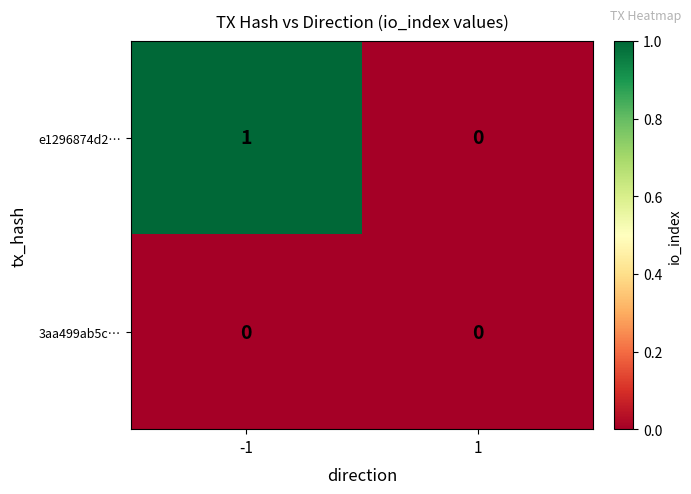

Which series changed the most between -1 and 1?

e1296874d2…